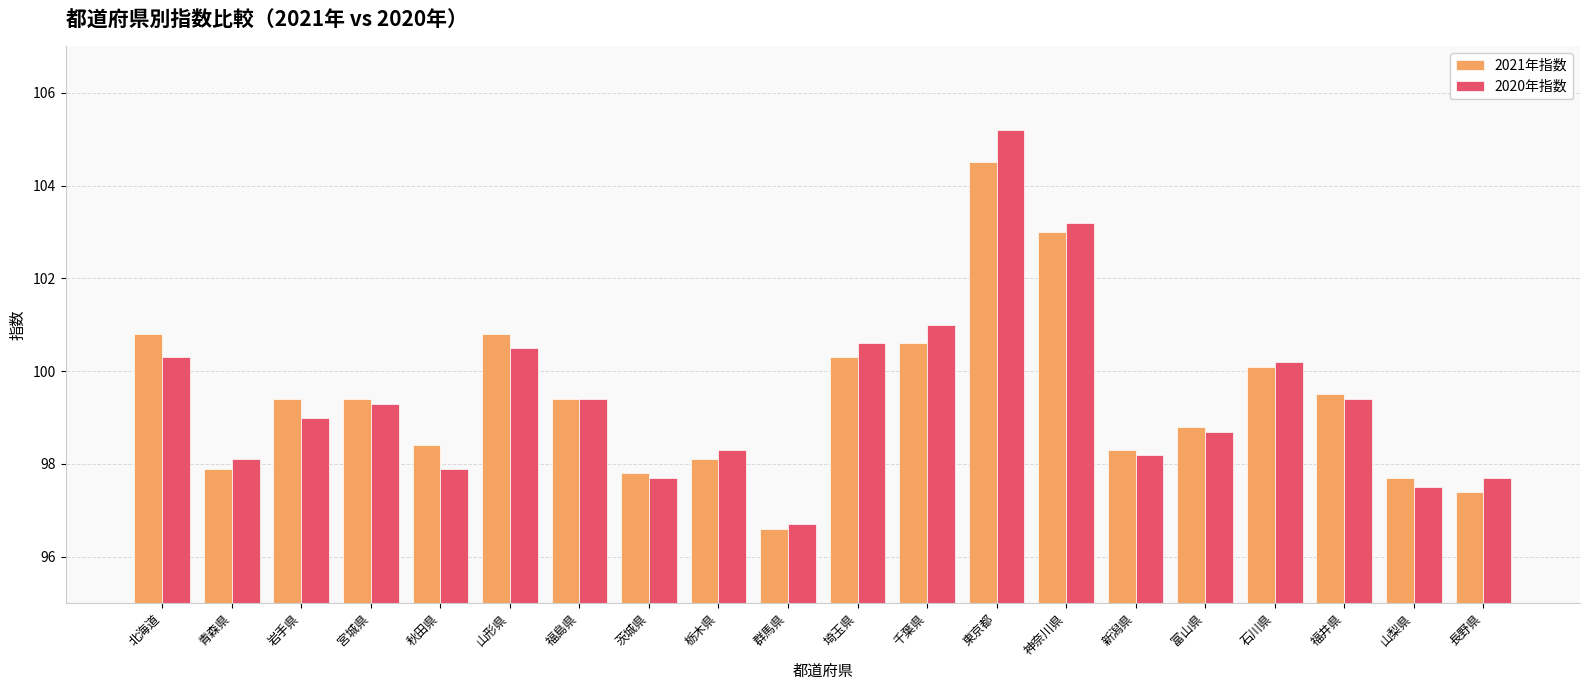

True or false: 2020年指数 has a value of 32.3 at 山形県.

False